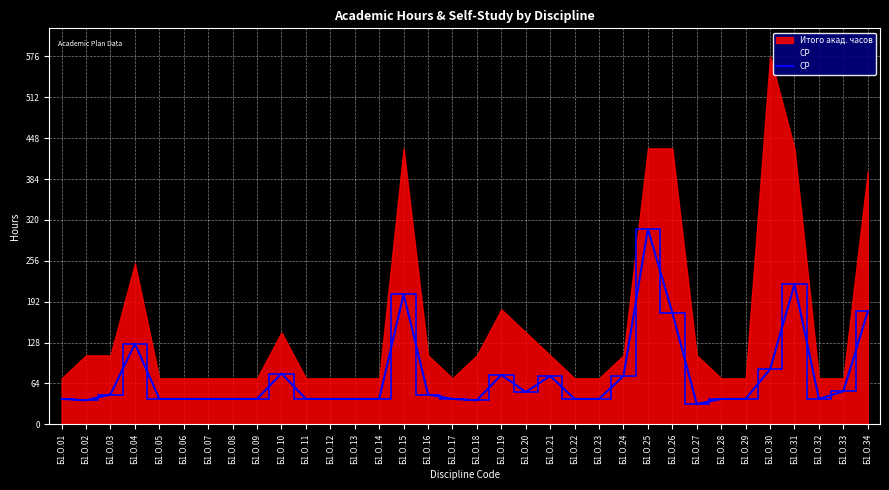

What is the difference between the maximum and minimum values?

274.0